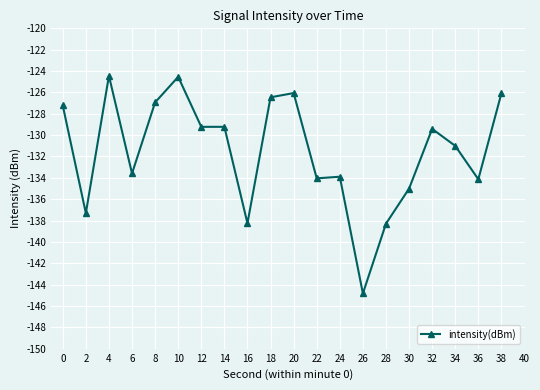

True or false: there are more than 2 points higher than both neighbors.

True